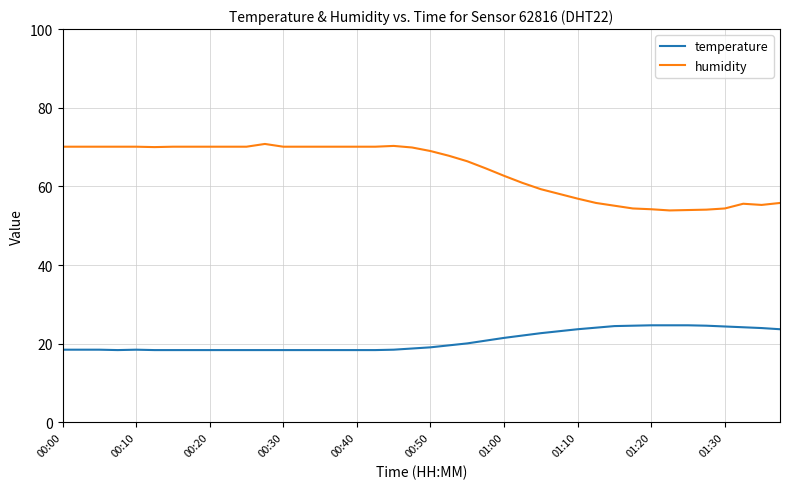

True or false: temperature and humidity intersect in this chart.

False